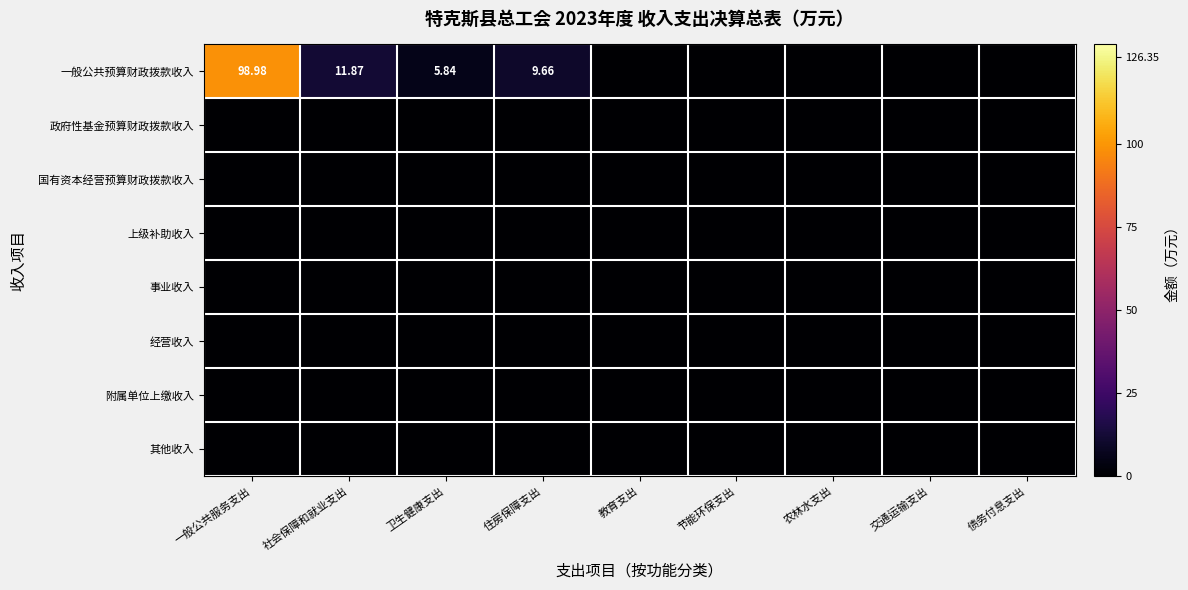

Count the number of data series in this chart.

8